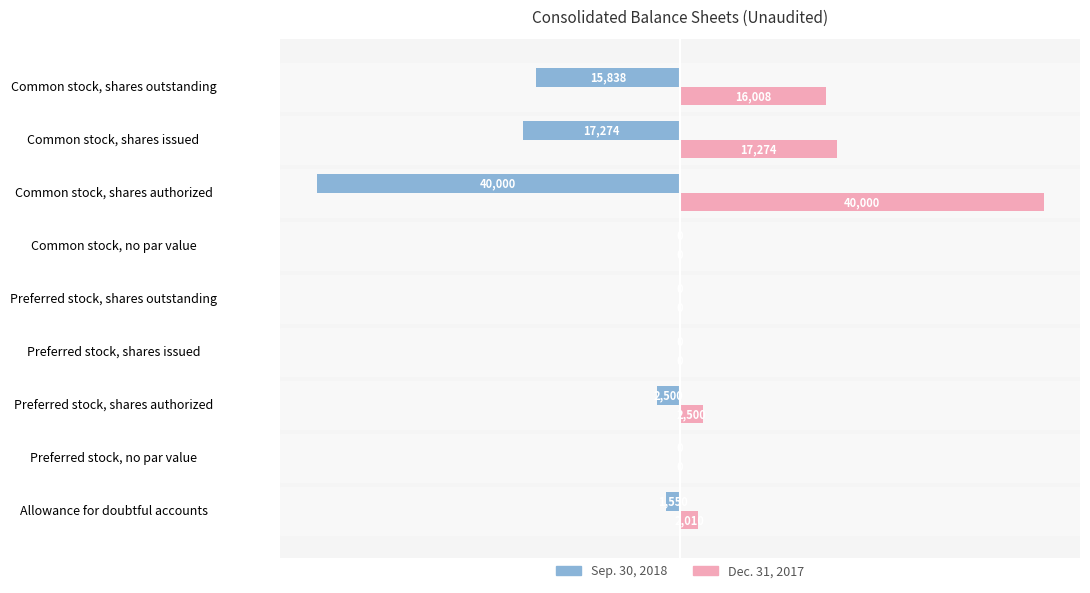

The value of Sep. 30, 2018 at Common stock, shares issued is -4242. True or false?

False